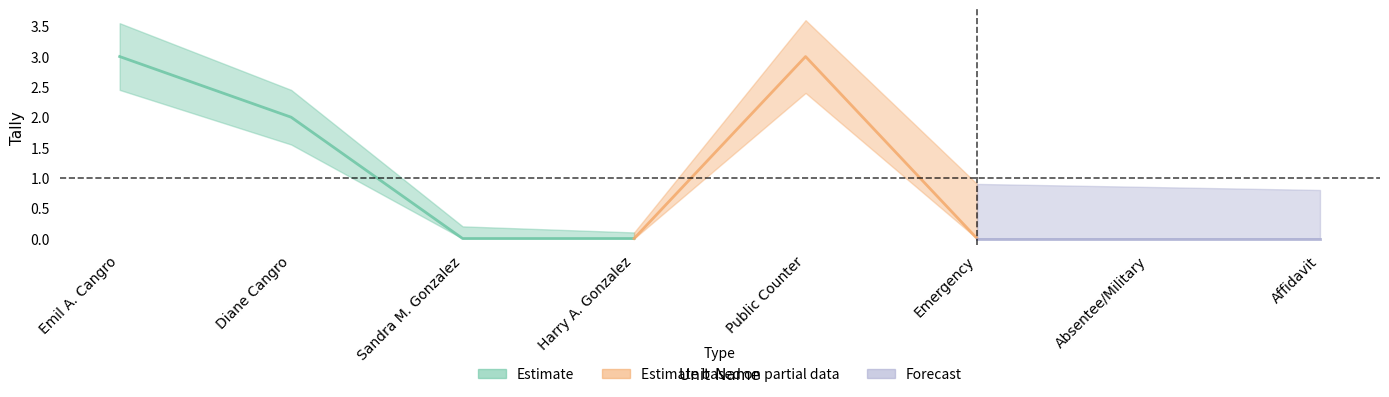

Is this an area chart (filled region under the line)?

No